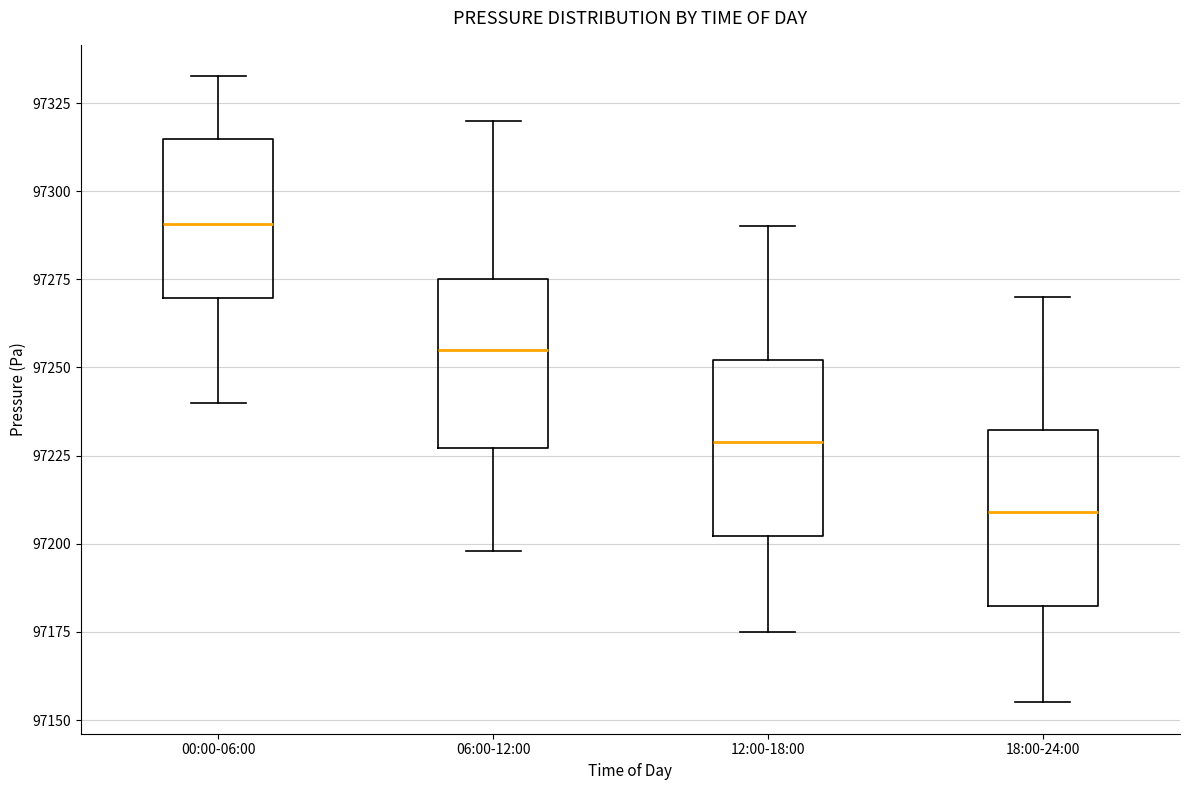

Reading left to right, transcribe this box plot: for each box, give where its median line is, the range the box spans, and where its two whiskers end, as read against the y-axis. The values are not printed on the chart, so give them approximately, as read against the axis.

00:00-06:00: median 97290, box 97270 to 97315, whiskers 97240 to 97335
06:00-12:00: median 97255, box 97225 to 97275, whiskers 97200 to 97320
12:00-18:00: median 97230, box 97200 to 97250, whiskers 97175 to 97290
18:00-24:00: median 97210, box 97180 to 97230, whiskers 97155 to 97270